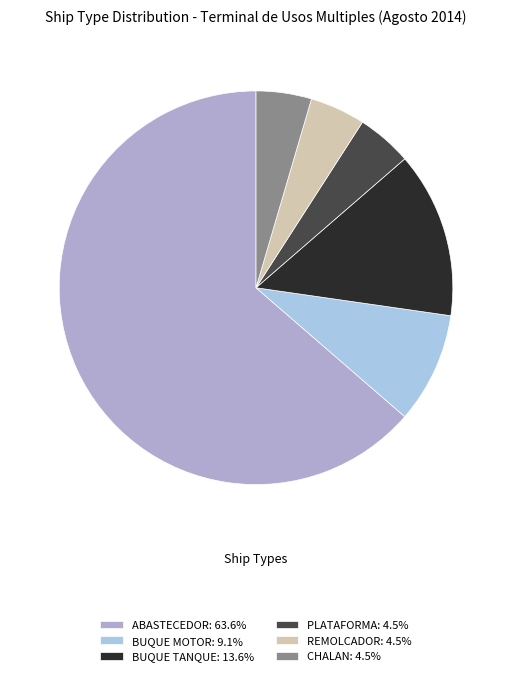

What percentage do REMOLCADOR and PLATAFORMA together represent?

9.1%